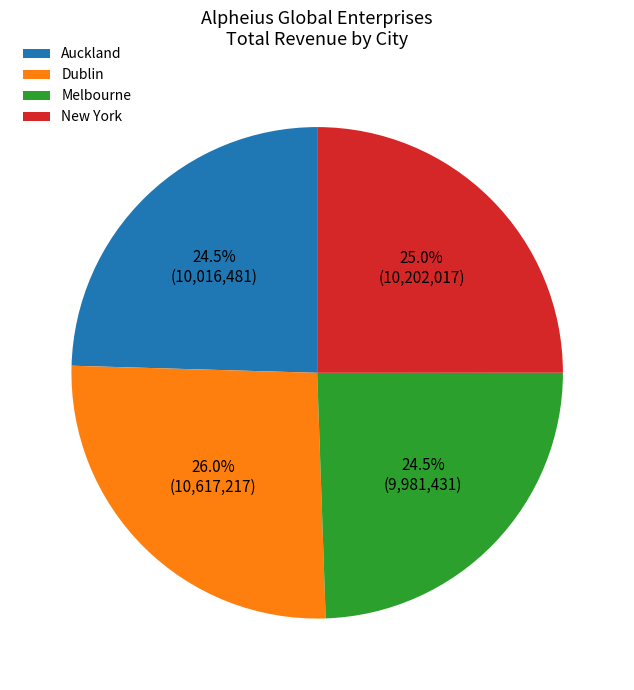

To the nearest percent, what portion does New York represent?

25%